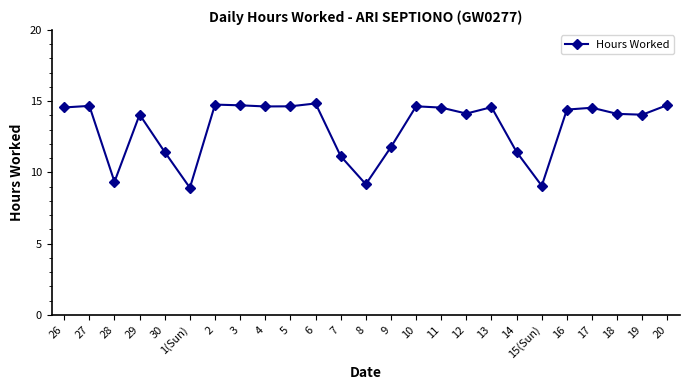

Does the chart display data point markers on the line(s)?

Yes